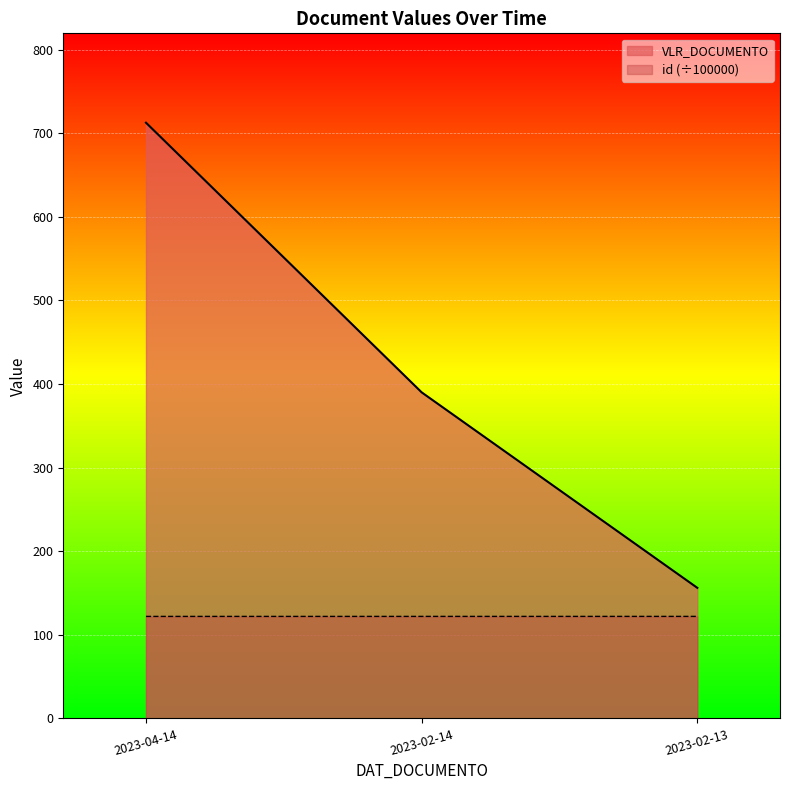

What is the label of the 2nd point from the right?

2023-02-14